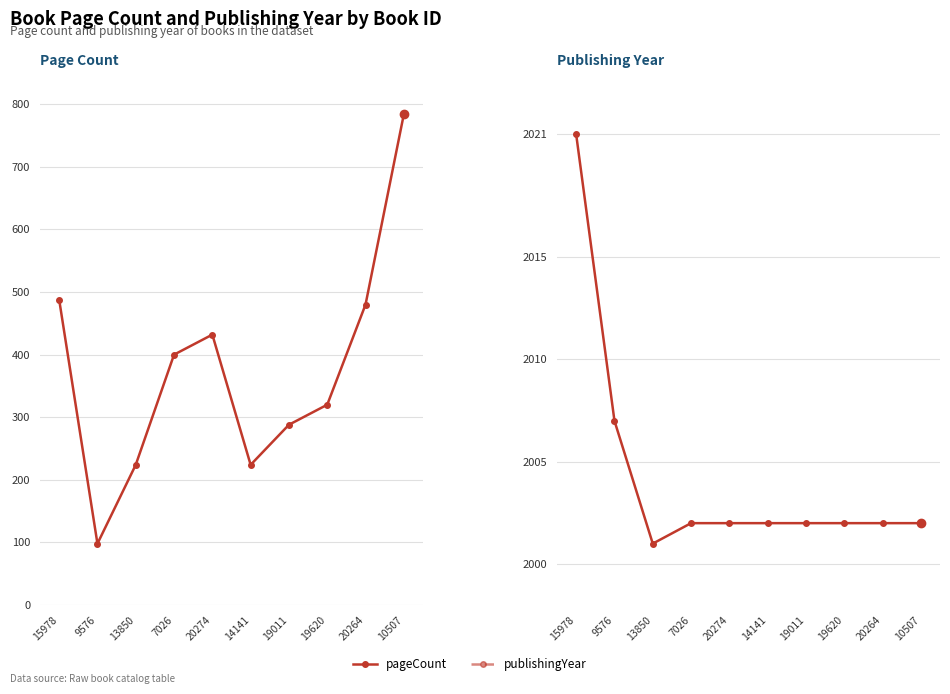

What is the label of the 8th point from the left?

19620